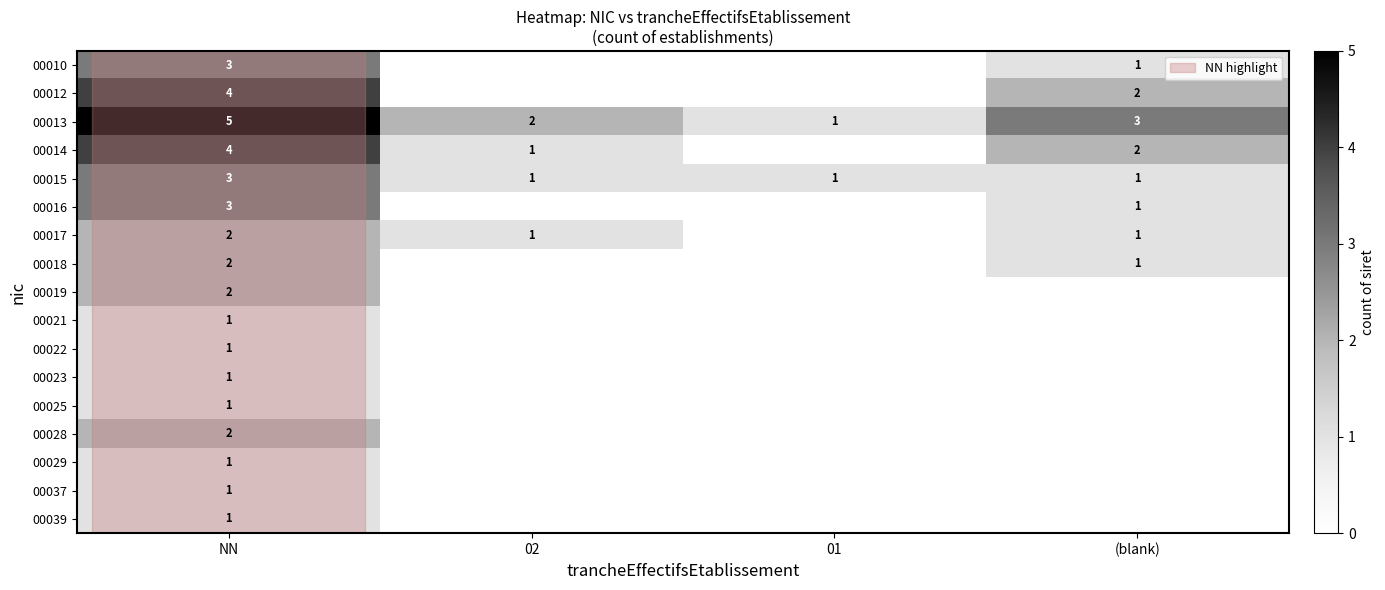

What is the spread (max minus min) of values at NN?

4